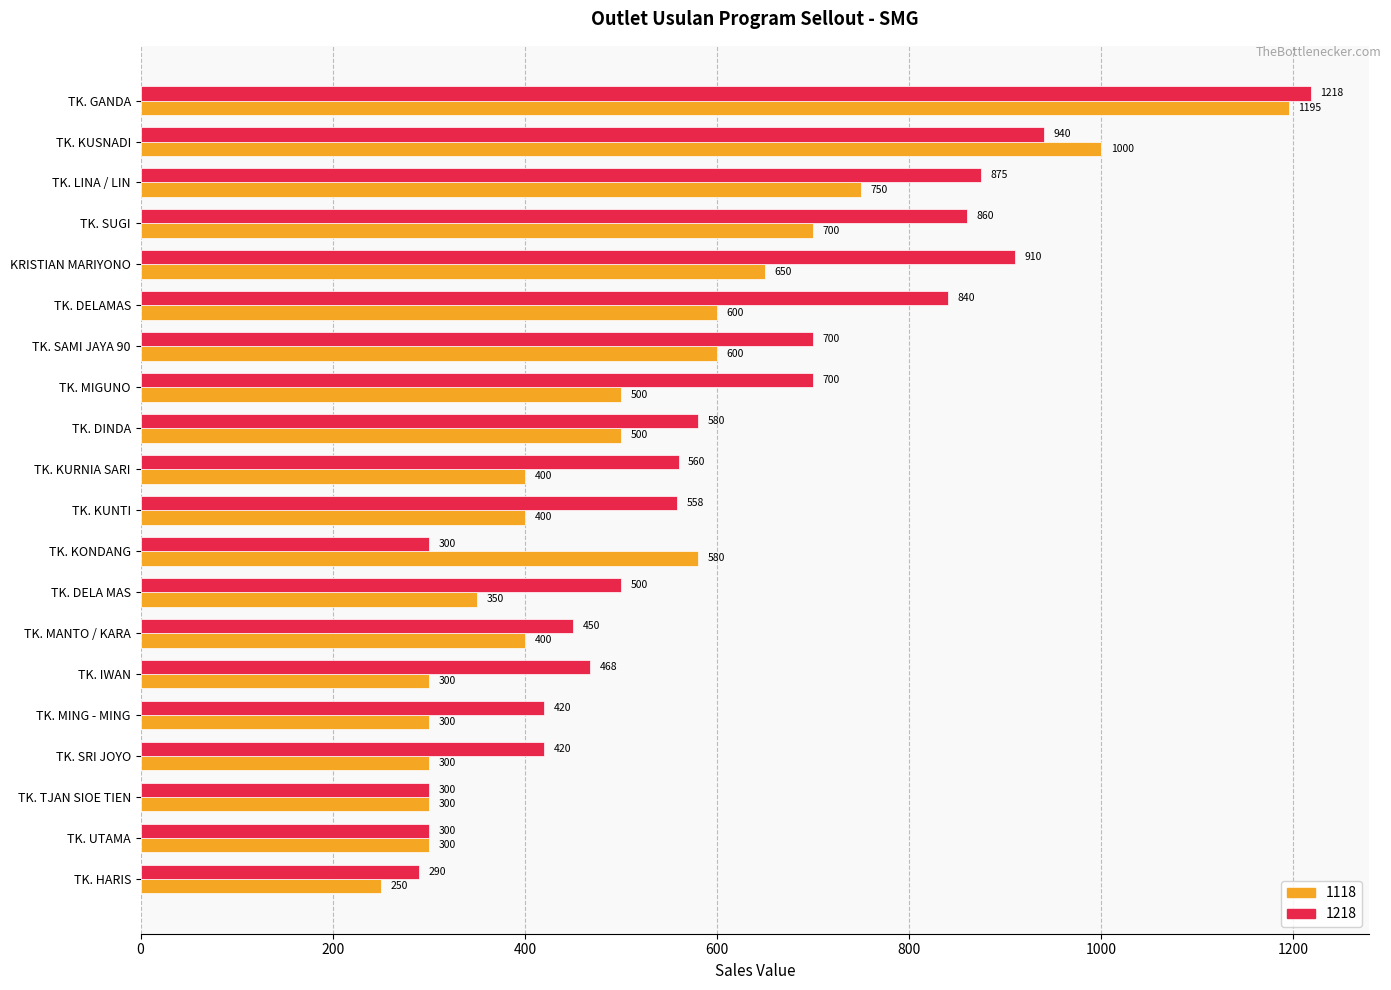

What is the sum of all 1218 values?

12189